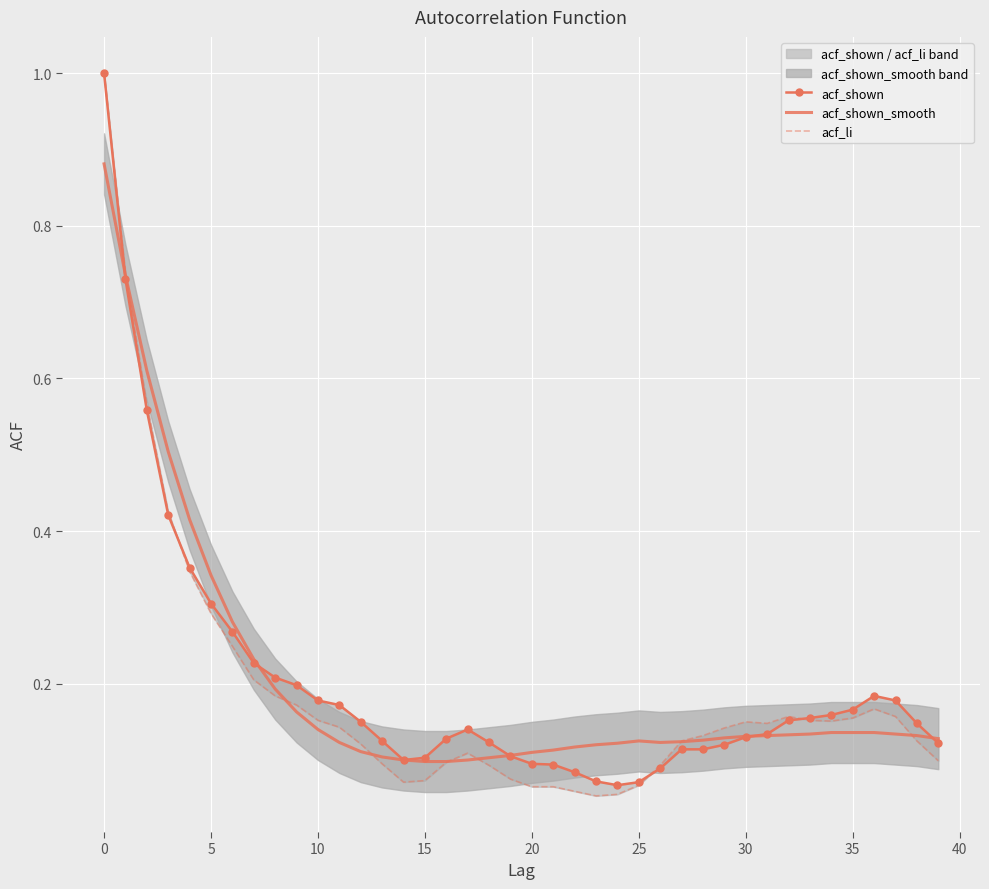

At 19, list the series in order from largest to smallest.

acf_shown_smooth, acf_shown, acf_li